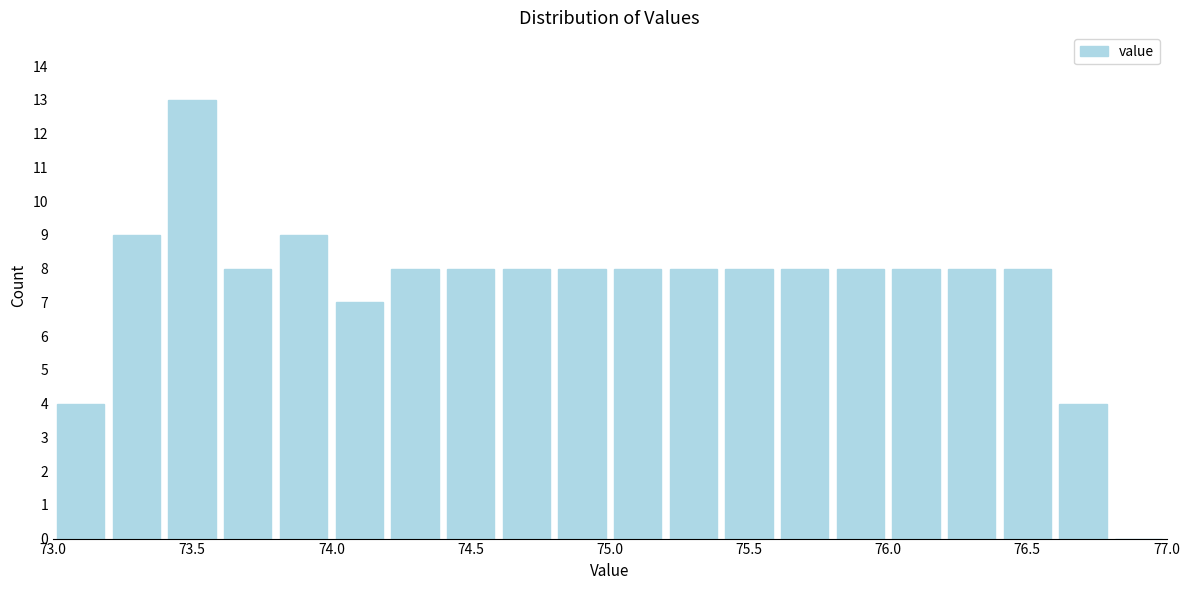

Reading left to right, list every bar in this chart as the range it spans on the x-axis followed by its height. The values are not printed on the chart, so give them approximately, as read against the axis.

73.0 to 73.2: 4
73.2 to 73.4: 9
73.4 to 73.6: 13
73.6 to 73.8: 8
73.8 to 74.0: 9
74.0 to 74.2: 7
74.2 to 74.4: 8
74.4 to 74.6: 8
74.6 to 74.8: 8
74.8 to 75.0: 8
75.0 to 75.2: 8
75.2 to 75.4: 8
75.4 to 75.6: 8
75.6 to 75.8: 8
75.8 to 76.0: 8
76.0 to 76.2: 8
76.2 to 76.4: 8
76.4 to 76.6: 8
76.6 to 76.8: 4
76.8 to 77.0: 0